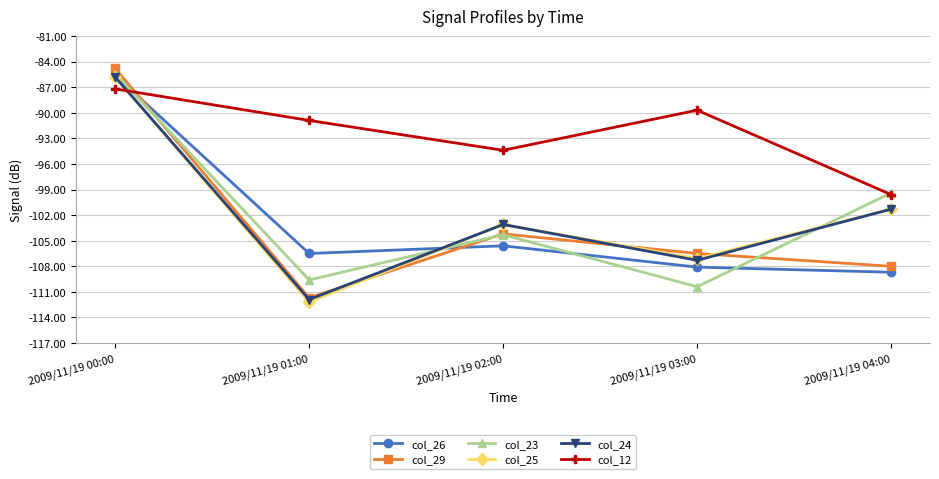

Read the col_25 value at 2009/11/19 04:00.

-101.3